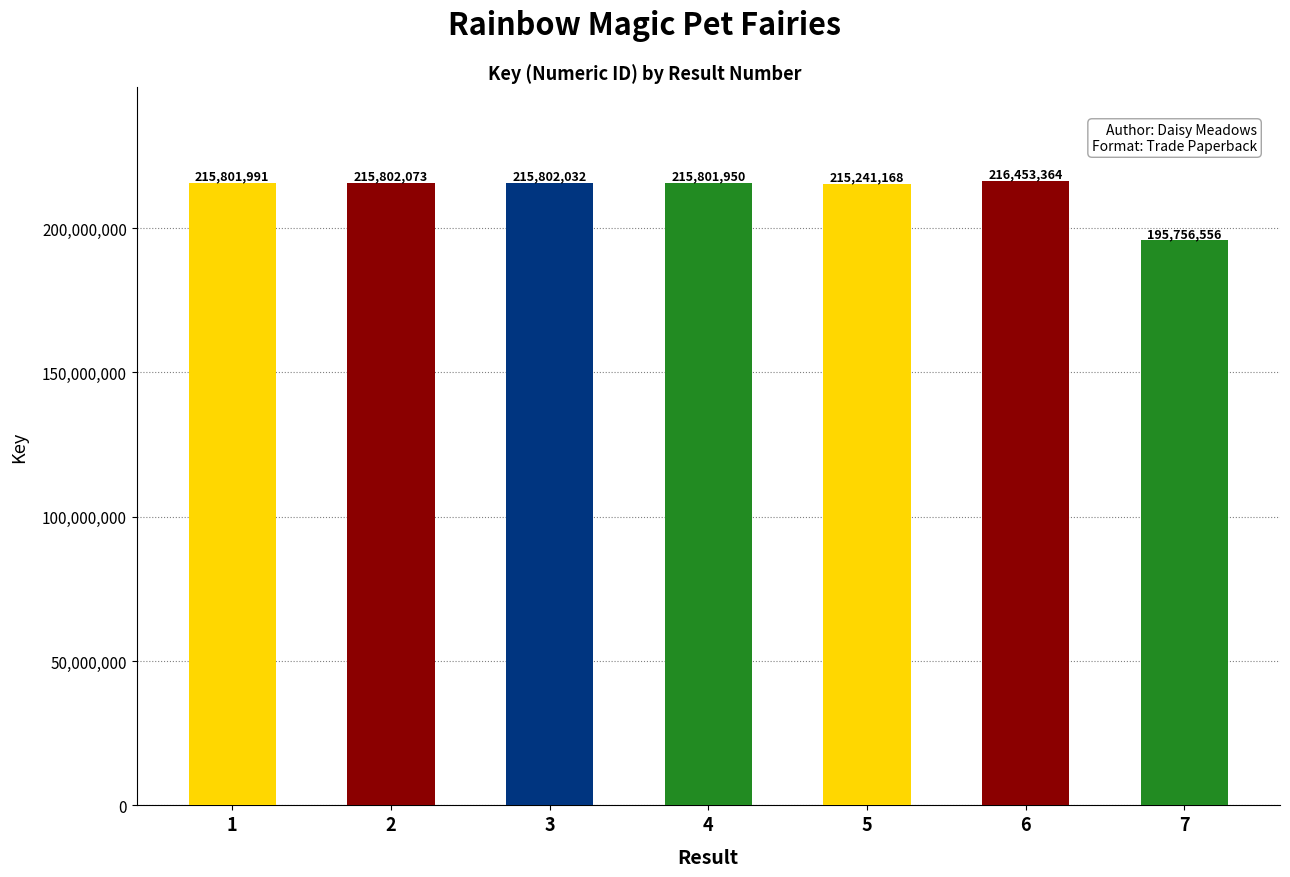

True or false: the data shows 215241168 at 5.

True